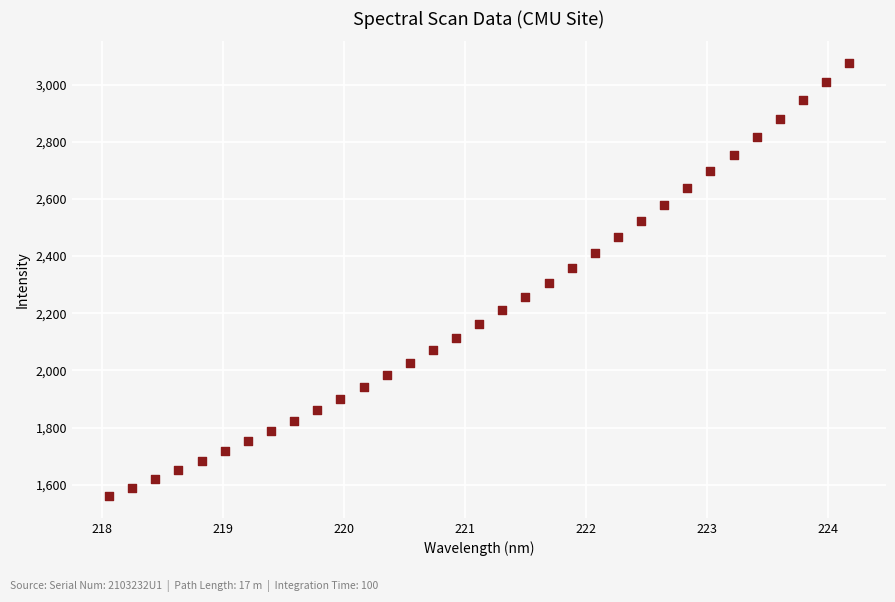

What is the range of Y values (max minus min)?

1515.8